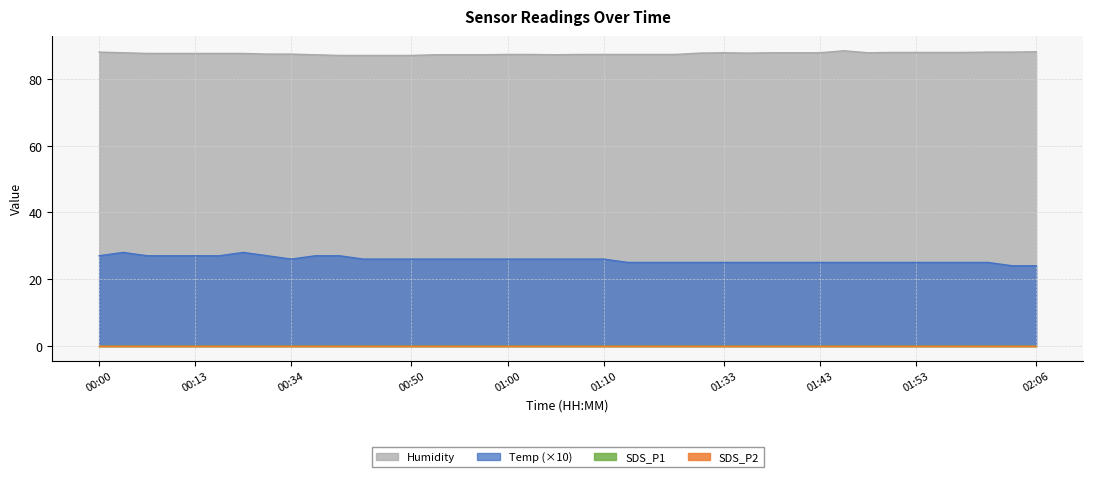

Which series has the largest total across all categories?

Humidity